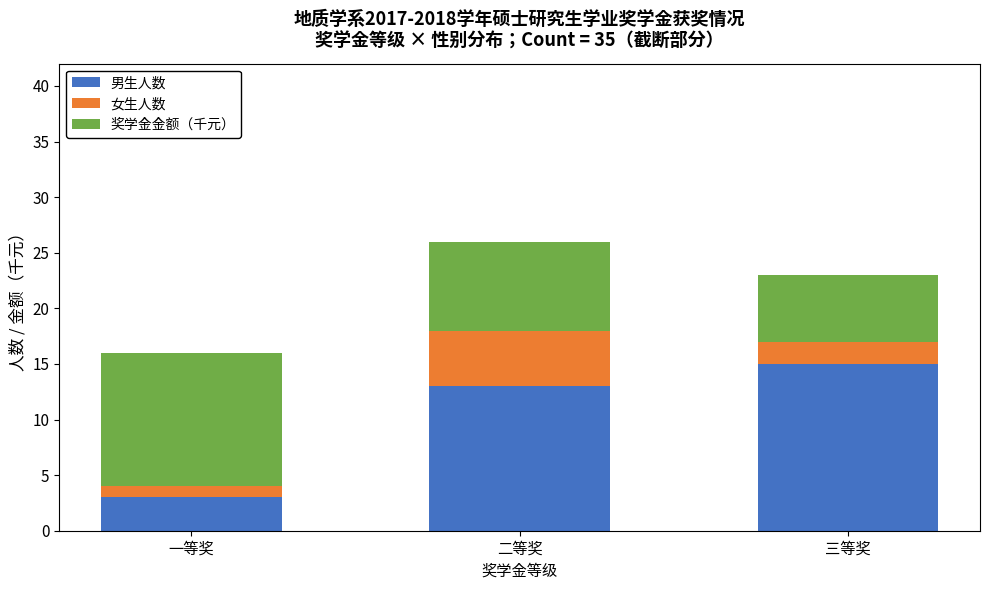

What is the difference between the maximum and minimum values in the 男生人数 series?

12